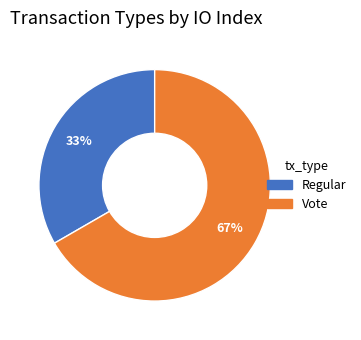

The Vote slice represents 76% of the pie. True or false?

False